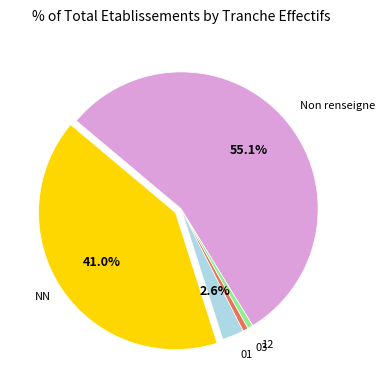

True or false: 12 accounts for 11% of the total.

False